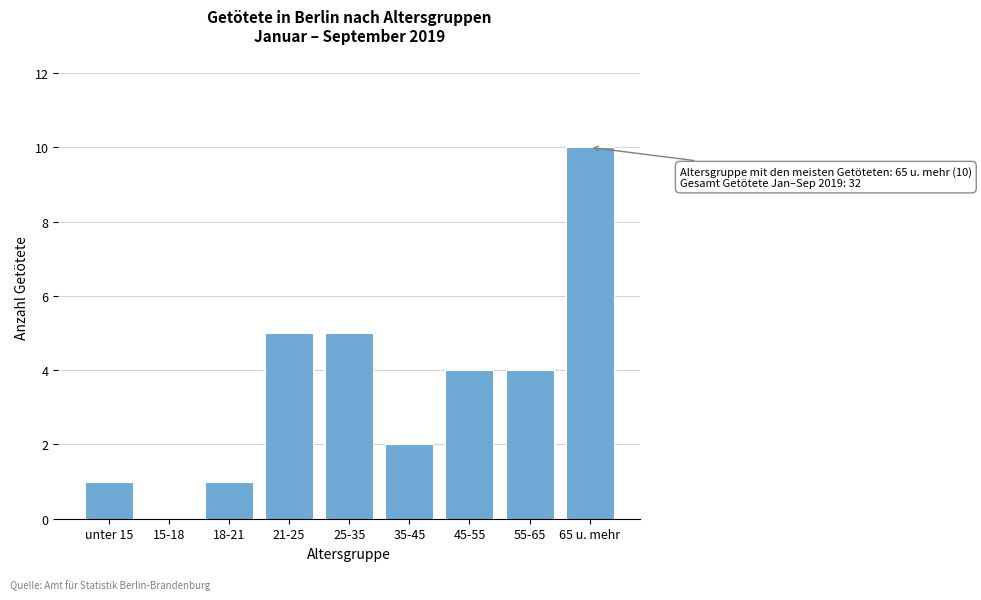

Reading right to left, extract all data points from this chart.

65 u. mehr=10	55-65=4	45-55=4	35-45=2	25-35=5	21-25=5	18-21=1	15-18=0	unter 15=1